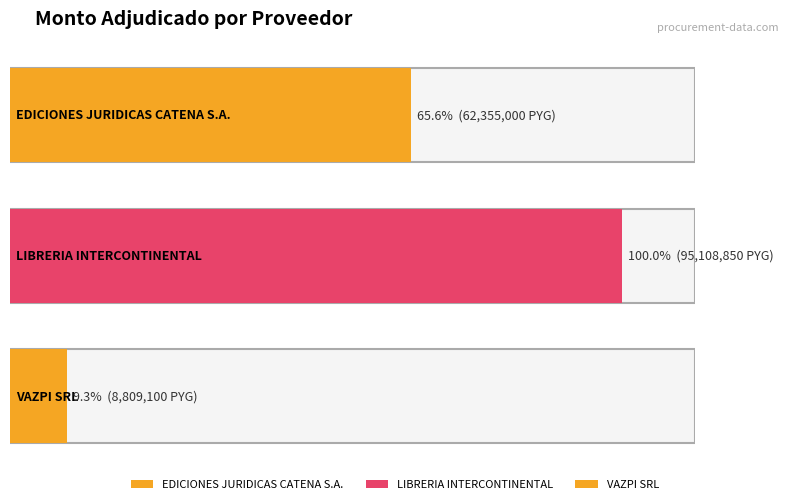

Which label corresponds to the smallest value in the chart?

VAZPI SRL